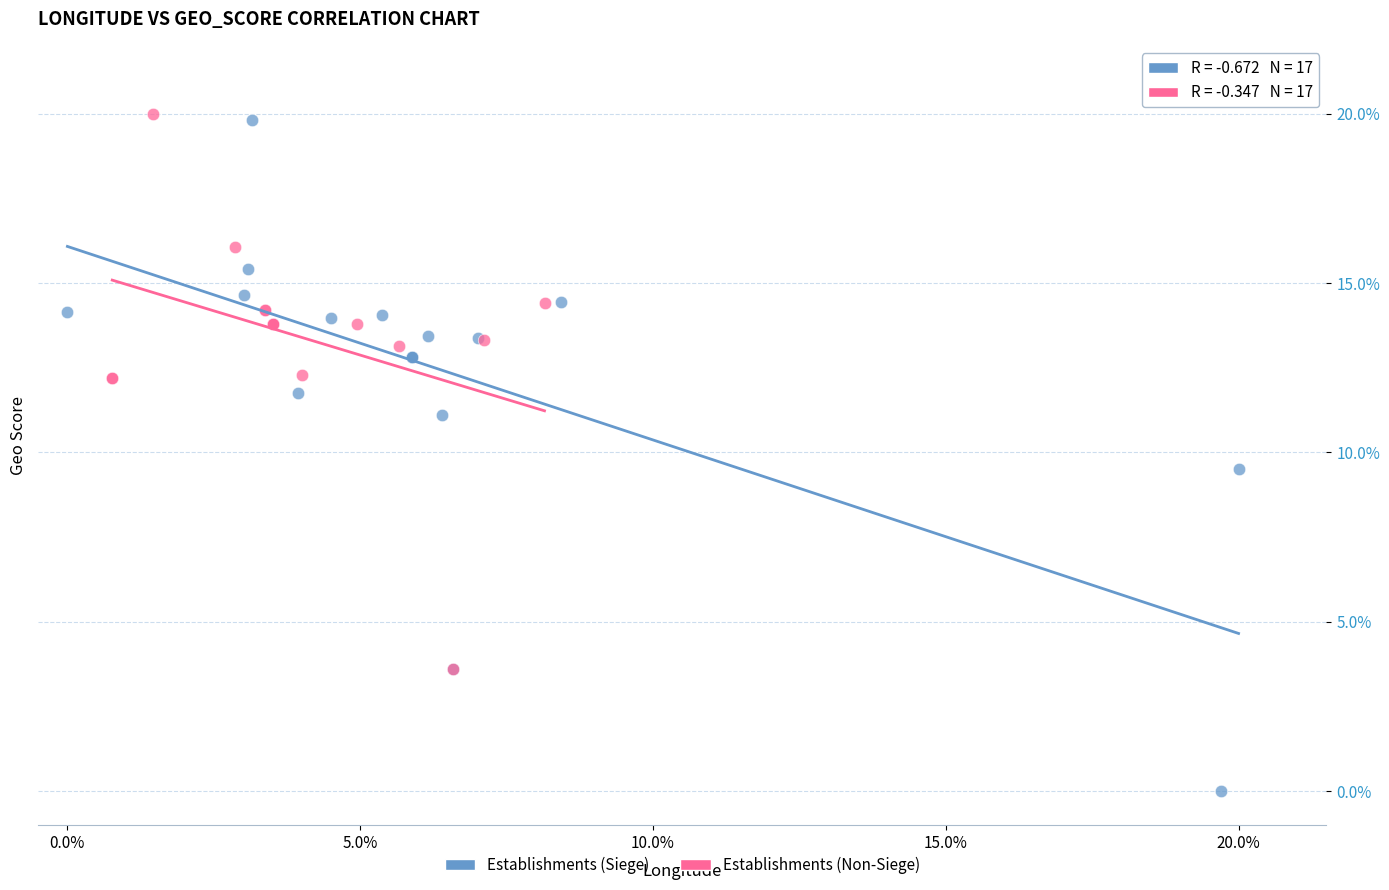

Which series reaches the minimum Y coordinate?

Establishments (Siege)